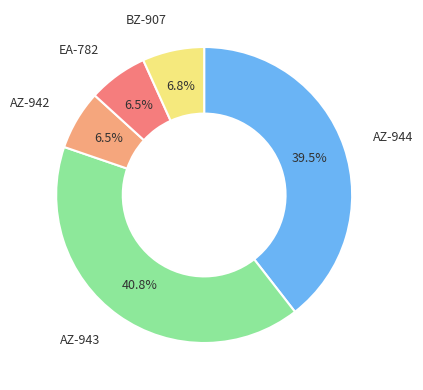

Which slice is the largest?

AZ-943